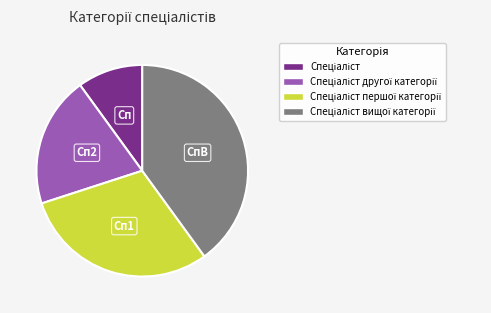

Is there a majority slice in this chart?

No